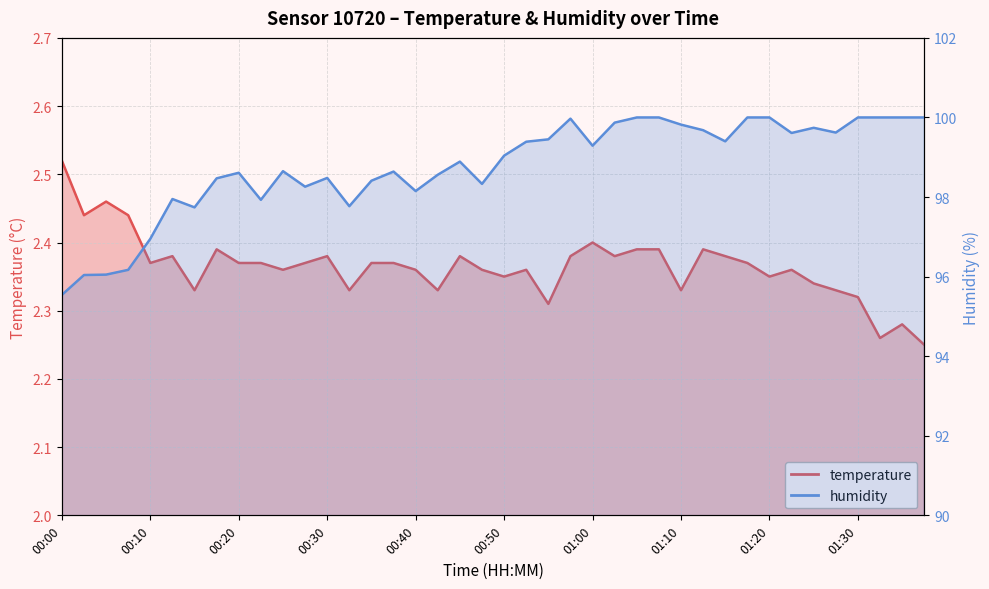

True or false: humidity and temperature cross at least once.

False